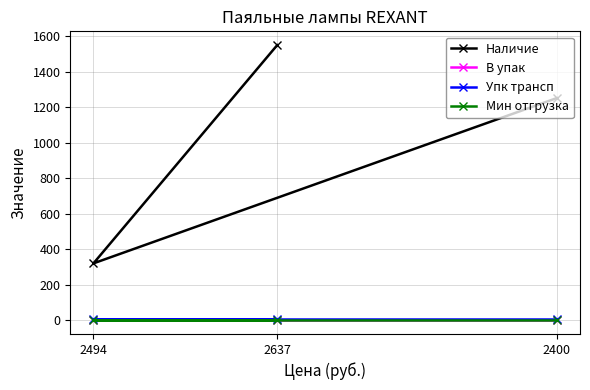

Which series has the largest total across all categories?

Наличие